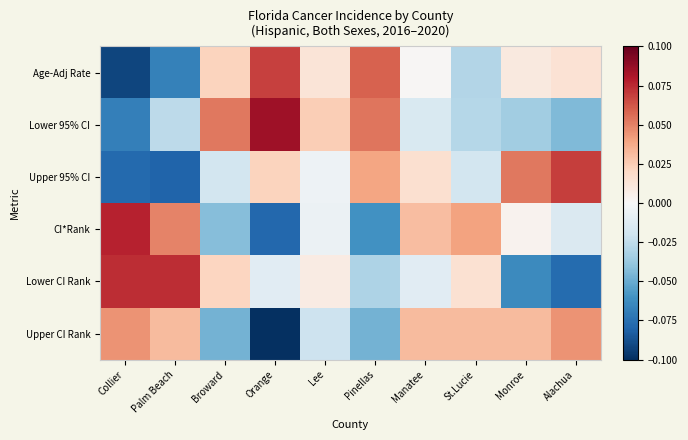

Reading left to right, transcribe all the data shown in this chart.

Age-Adj Rate: Collier=-0.1	Palm Beach=-0.1	Broward=0.0	Orange=0.1	Lee=0.0	Pinellas=0.1	Manatee=0.0	St.Lucie=-0.0	Monroe=0.0	Alachua=0.0
Lower 95% CI: Collier=-0.1	Palm Beach=-0.0	Broward=0.1	Orange=0.1	Lee=0.0	Pinellas=0.1	Manatee=-0.0	St.Lucie=-0.0	Monroe=-0.0	Alachua=-0.0
Upper 95% CI: Collier=-0.1	Palm Beach=-0.1	Broward=-0.0	Orange=0.0	Lee=-0.0	Pinellas=0.0	Manatee=0.0	St.Lucie=-0.0	Monroe=0.1	Alachua=0.1
CI*Rank: Collier=0.1	Palm Beach=0.0	Broward=-0.0	Orange=-0.1	Lee=-0.0	Pinellas=-0.1	Manatee=0.0	St.Lucie=0.0	Monroe=0.0	Alachua=-0.0
Lower CI Rank: Collier=0.1	Palm Beach=0.1	Broward=0.0	Orange=-0.0	Lee=0.0	Pinellas=-0.0	Manatee=-0.0	St.Lucie=0.0	Monroe=-0.1	Alachua=-0.1
Upper CI Rank: Collier=0.0	Palm Beach=0.0	Broward=-0.0	Orange=-0.1	Lee=-0.0	Pinellas=-0.0	Manatee=0.0	St.Lucie=0.0	Monroe=0.0	Alachua=0.0